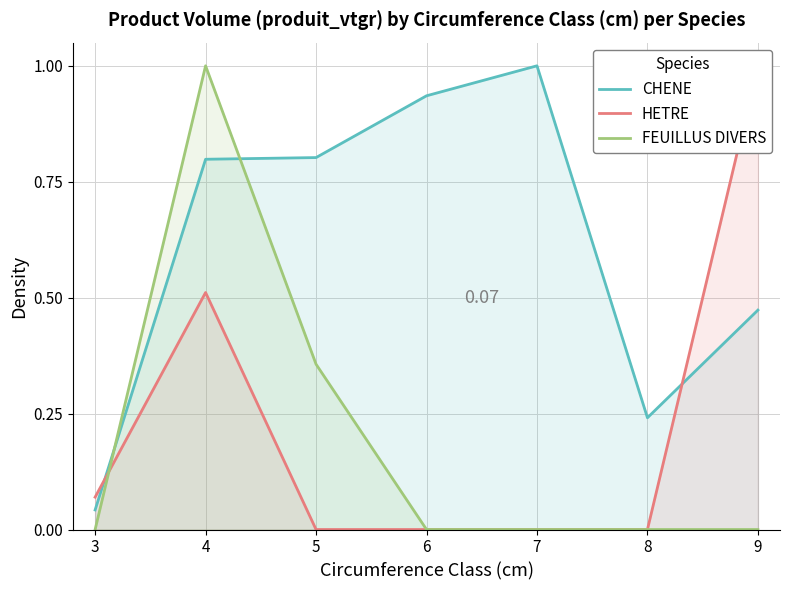

In HETRE, how many points are higher than both neighbors (excluding endpoints)?

1